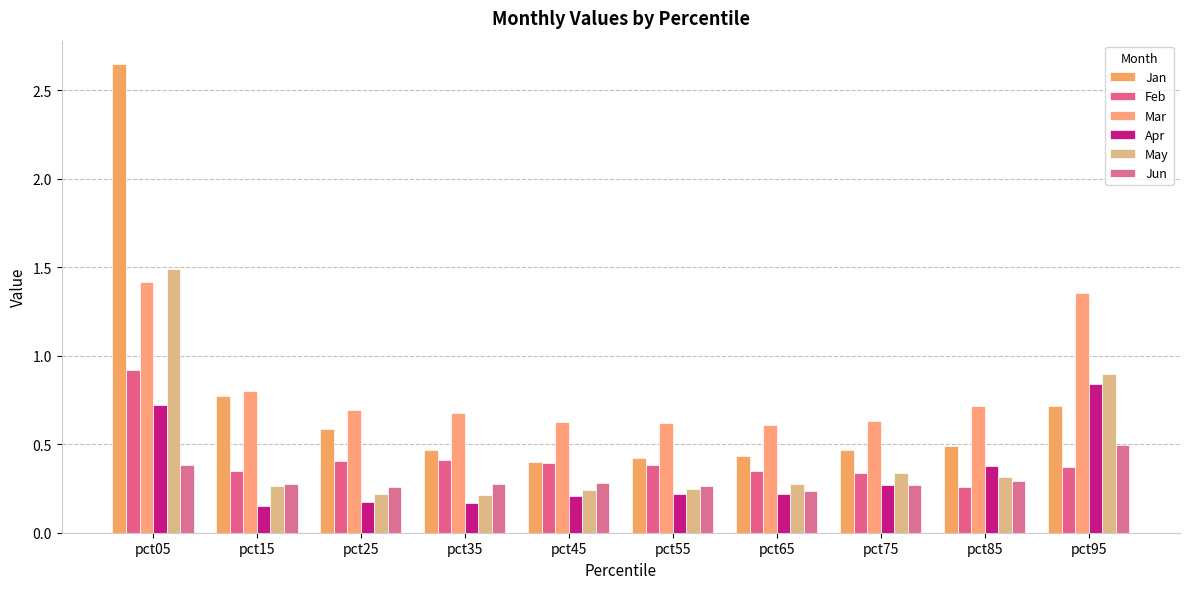

Which series has the largest range (max minus min)?

Jan